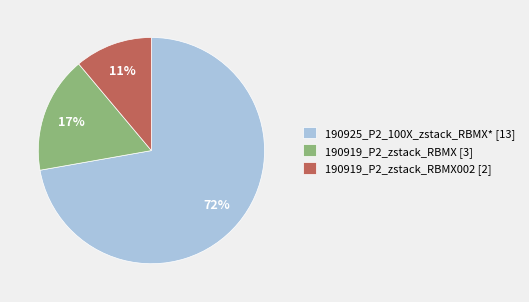

Is the sum of 190919_P2_zstack_RBMX002 [2] and 190925_P2_100X_zstack_RBMX* [13] greater than half?

Yes